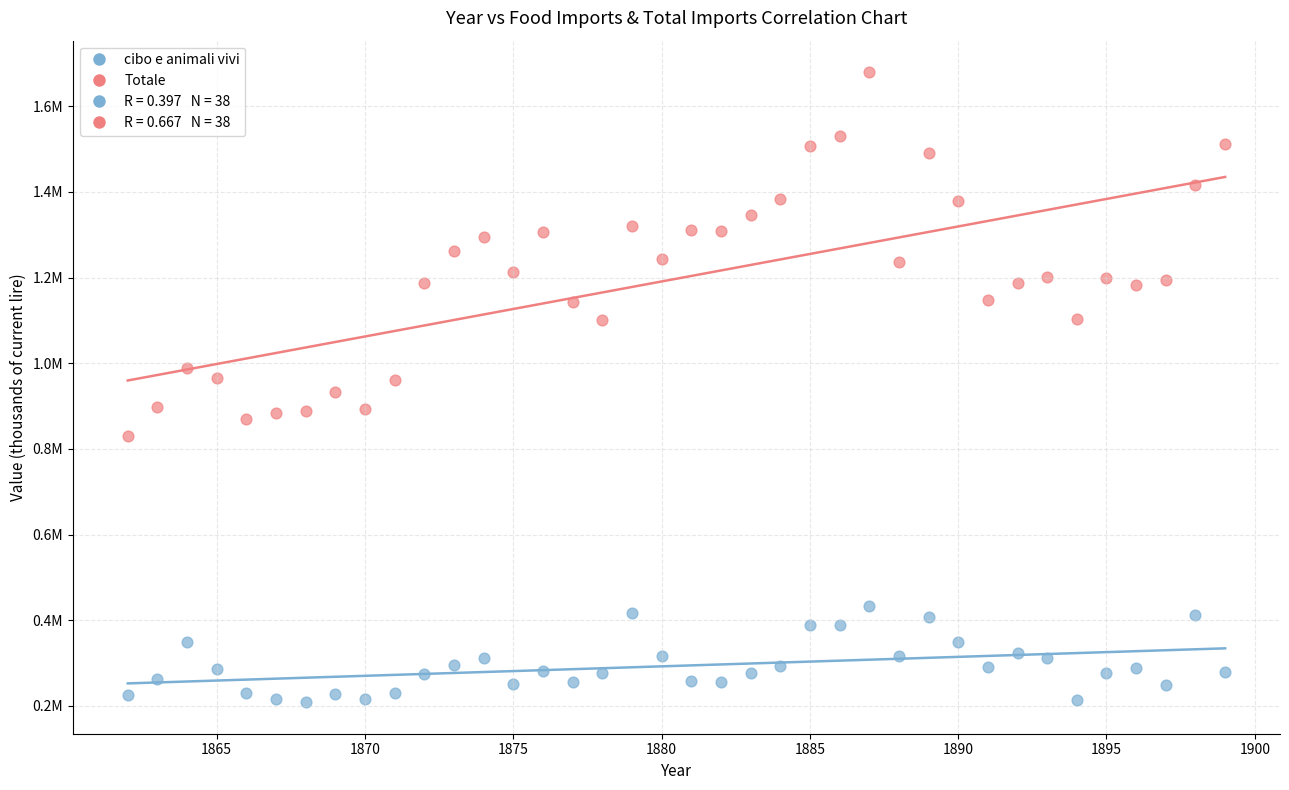

Which series has the widest spread of Y values?

Totale